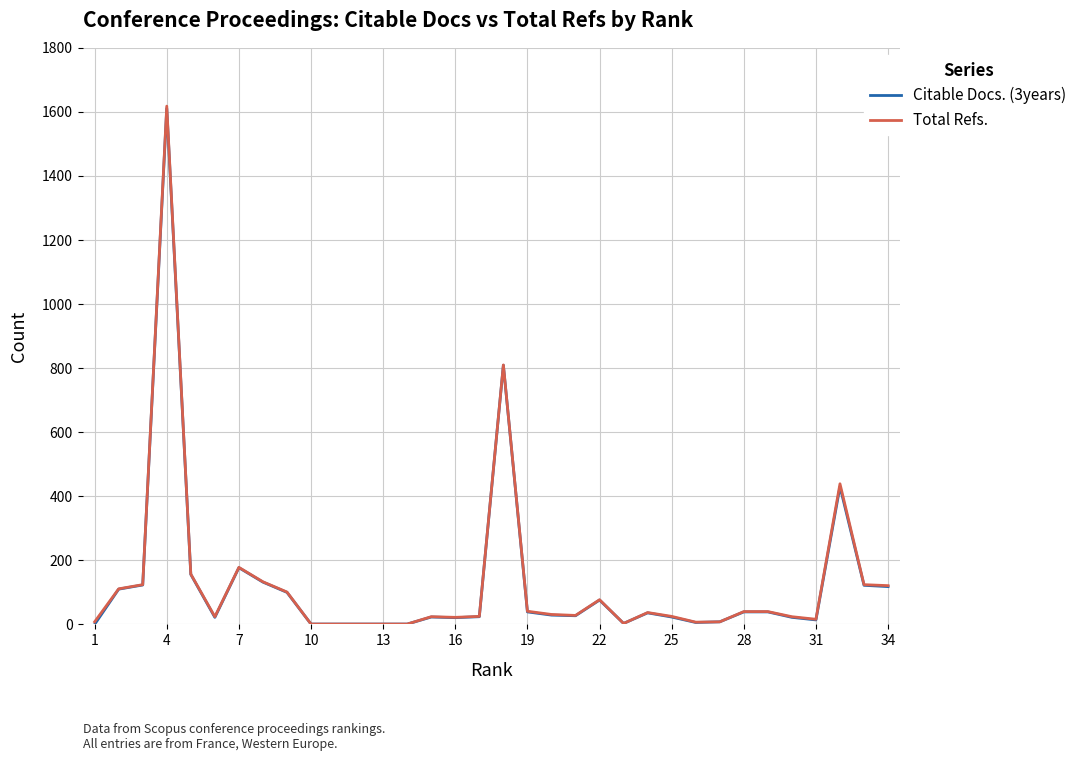

What is the difference between the maximum and minimum values in the Total Refs. series?

1617